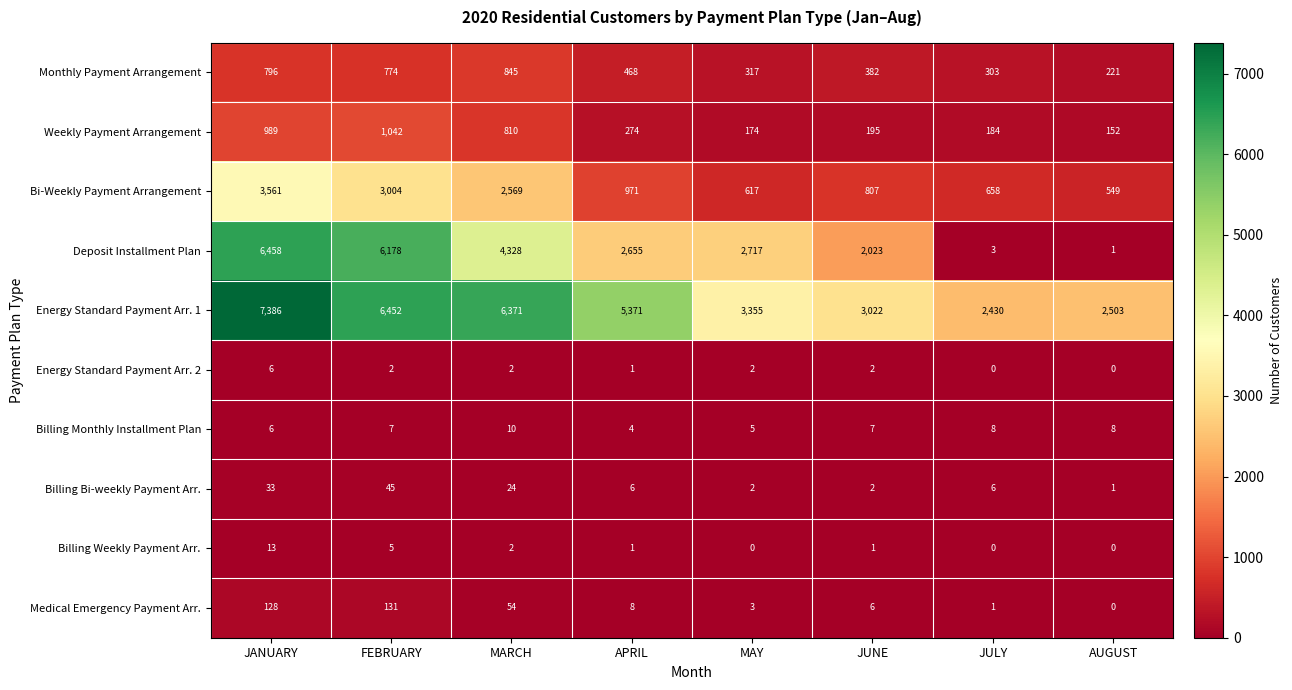

What is the sum of all Monthly Payment Arrangement values?

4106